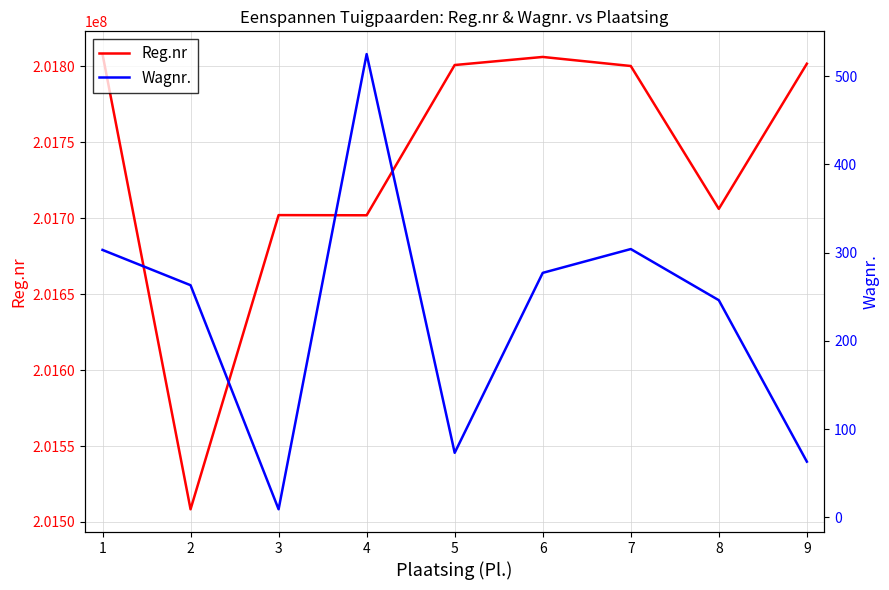

What is the difference between the Reg.nr values at 3 and 6?

104090